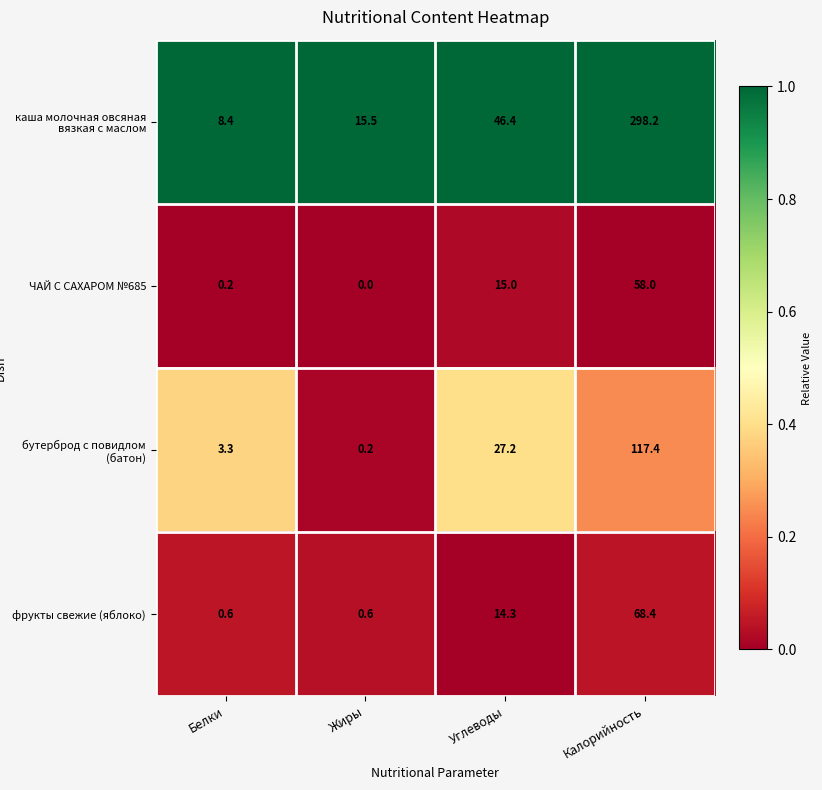

How many values in the бутерброд с повидлом (батон) series are below 27?

2